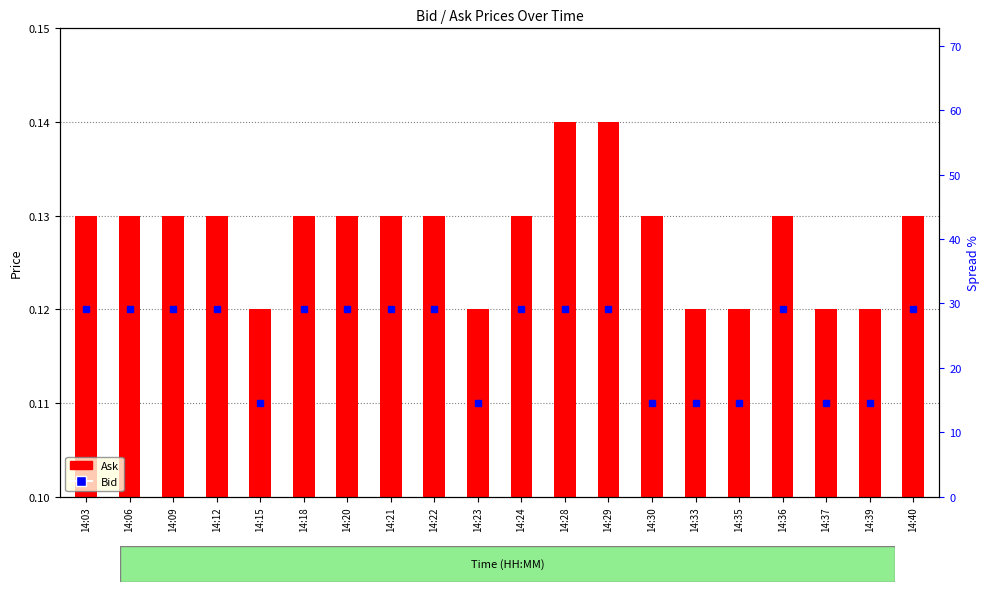

What is the average value?

0.1